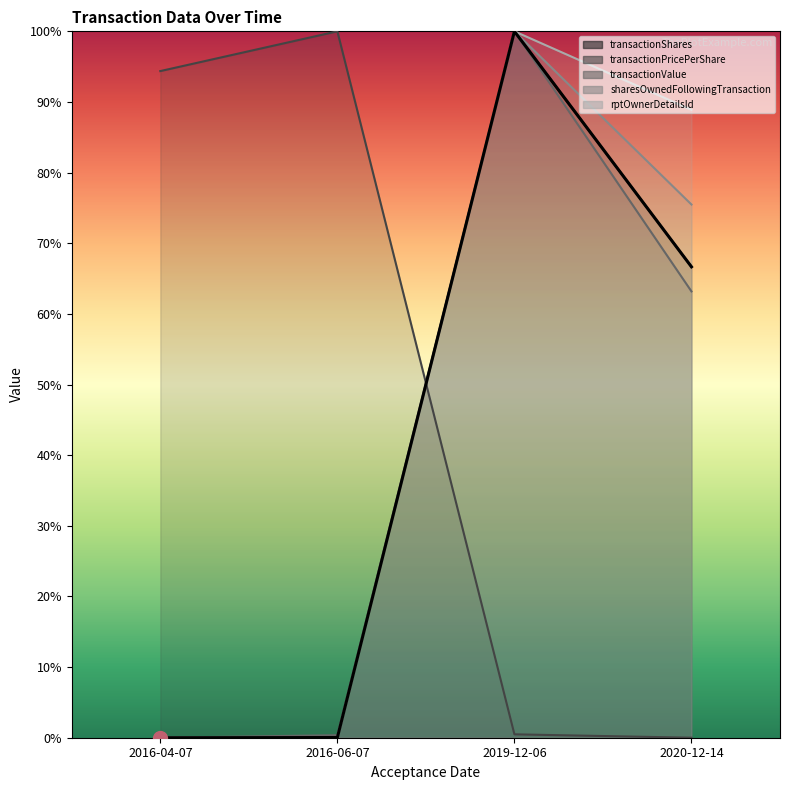

Which category has the highest value in the sharesOwnedFollowingTransaction series?

2019-12-06